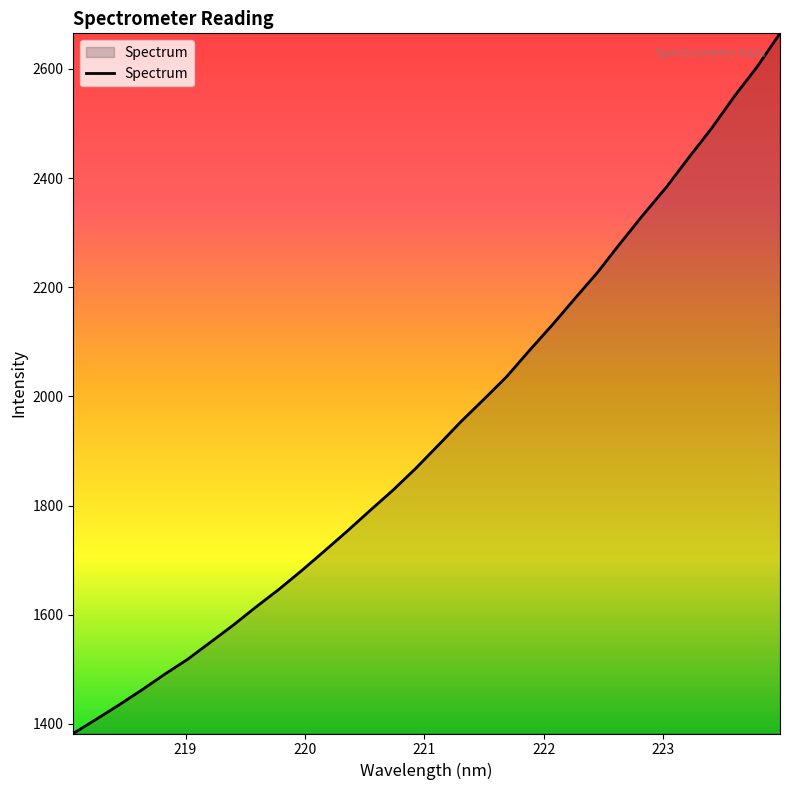

True or false: there are more than 2 points higher than both neighbors.

False